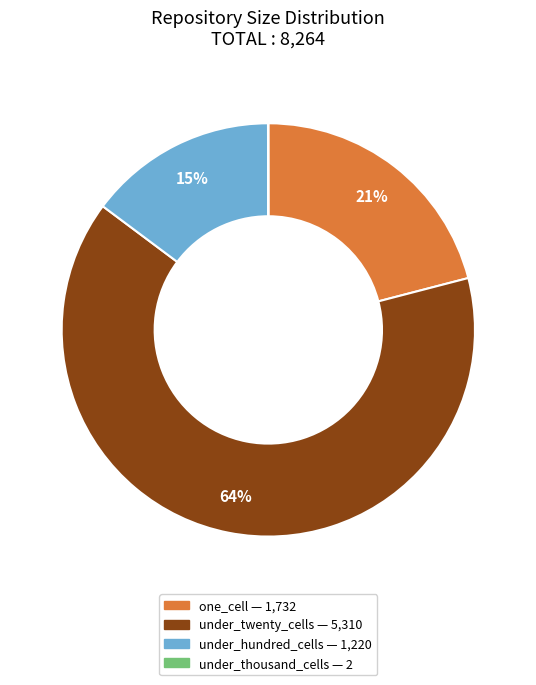

Does any single category account for the majority?

Yes